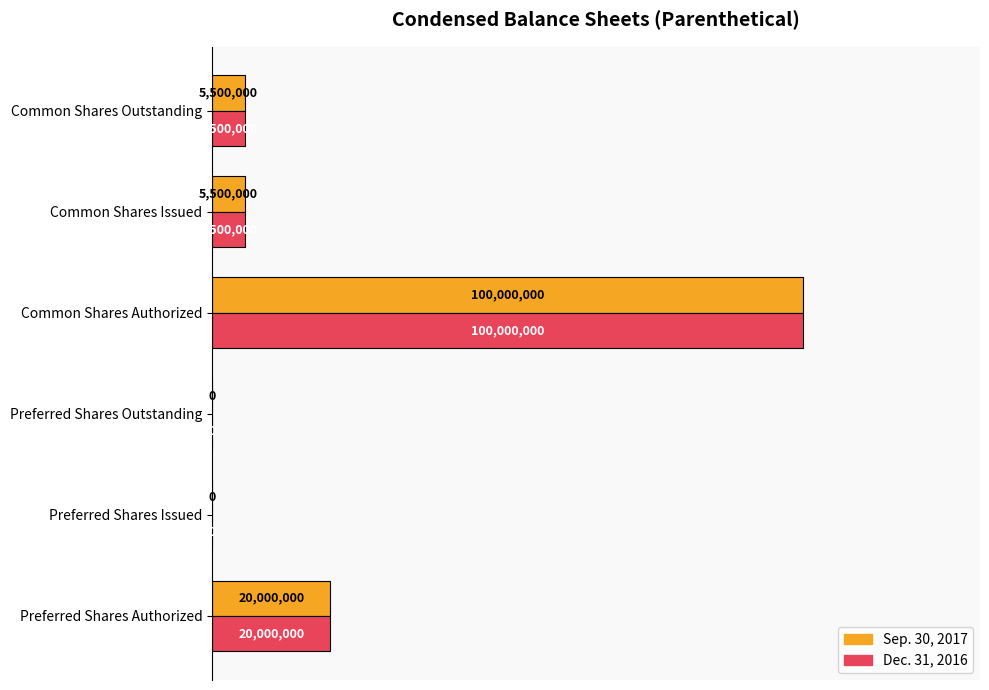

Count the number of categories in the chart.

6